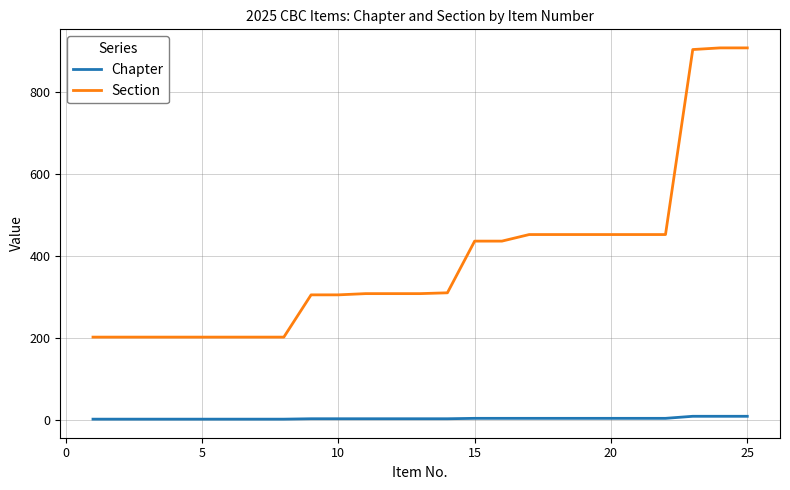

Which series has the largest total across all categories?

Section